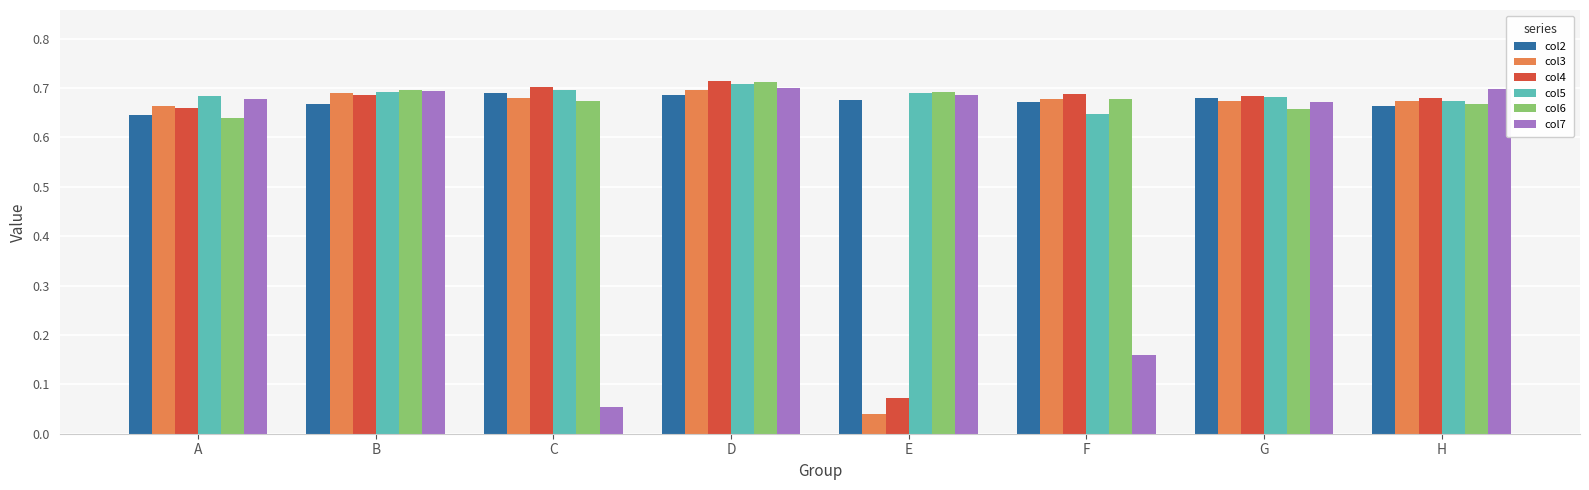

True or false: col6 has a value of 0.4 at G.

False